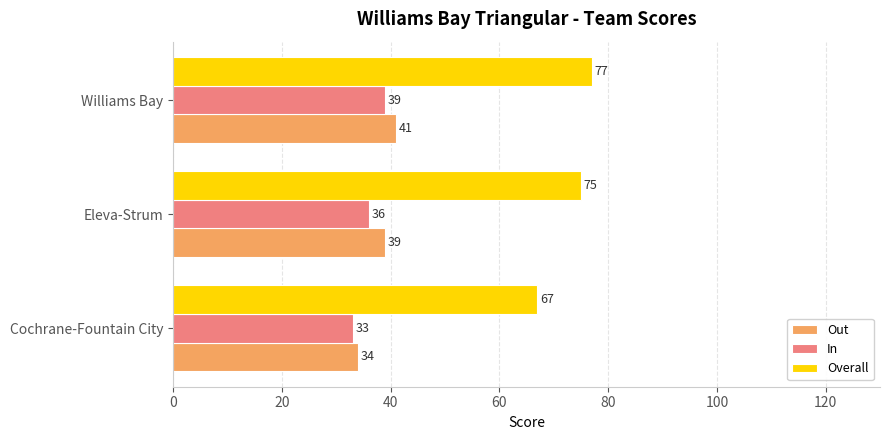

What is the smallest value displayed?

33